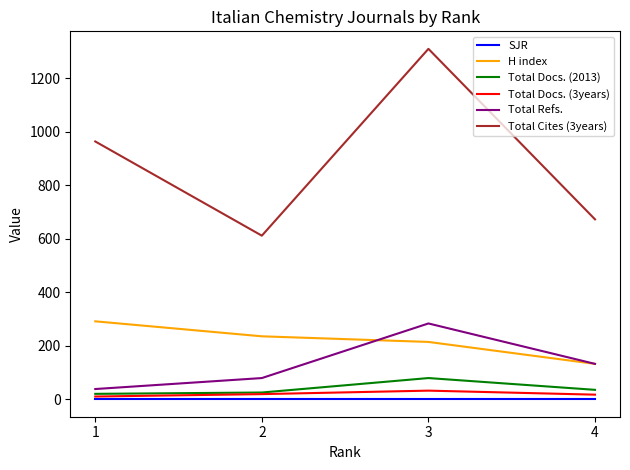

Which series has the largest total across all categories?

Total Cites (3years)